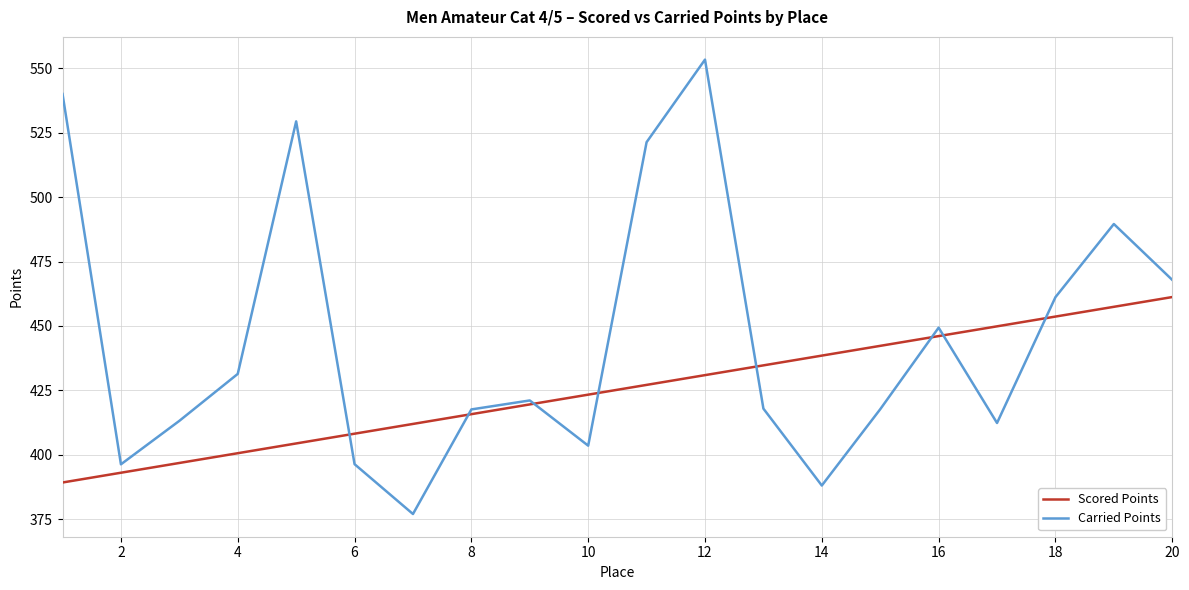

What is the minimum value shown in the chart?

377.1